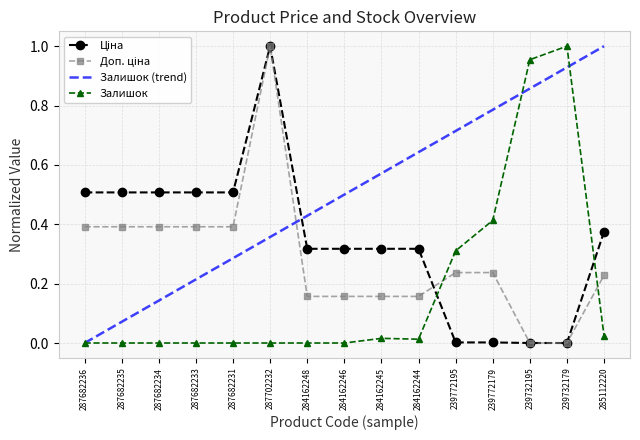

The Ціна series shows 0.5 at 287682233. True or false?

True